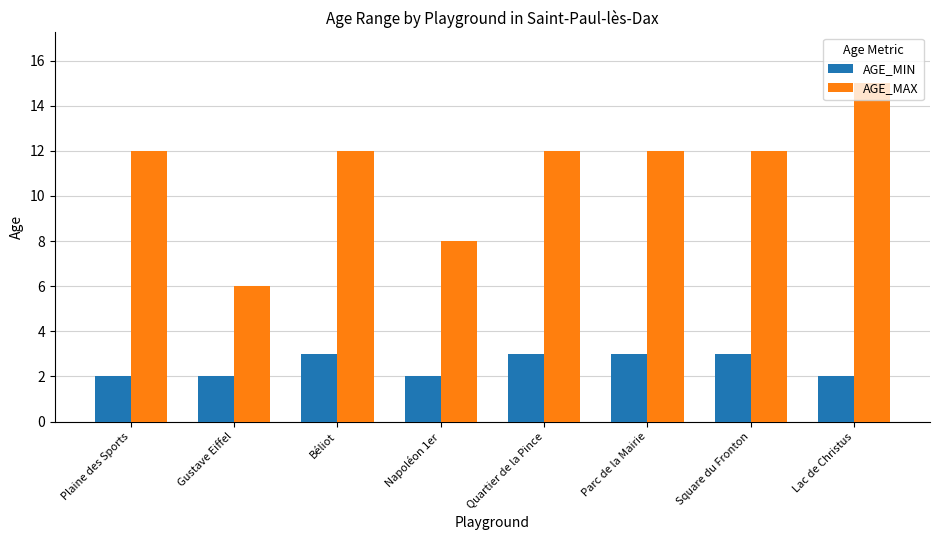

Rank the series by their average value, from highest to lowest.

AGE_MAX, AGE_MIN